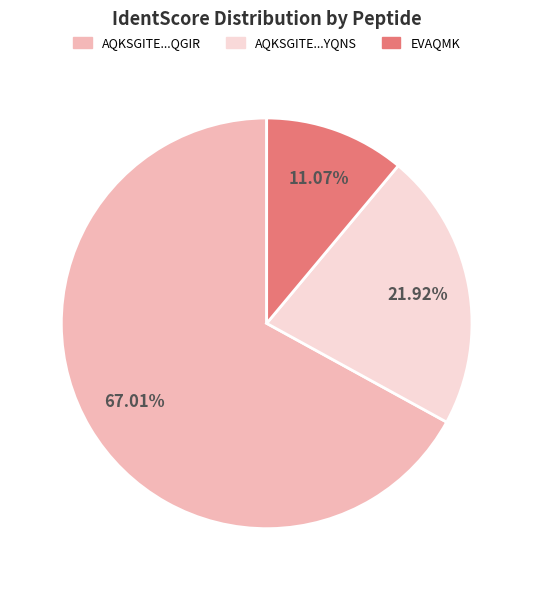

How many segments does this pie chart have?

3